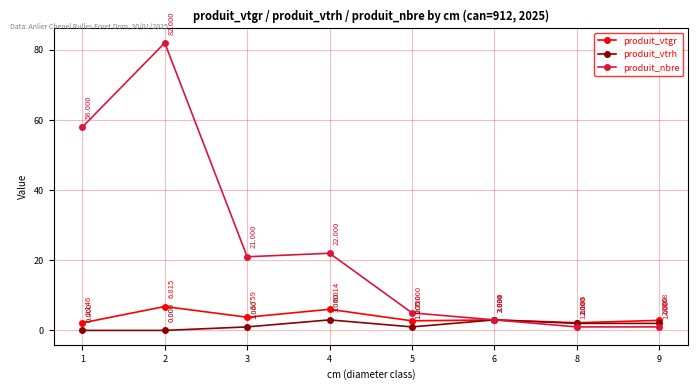

What value does the produit_vtrh series have at 3?

1.0